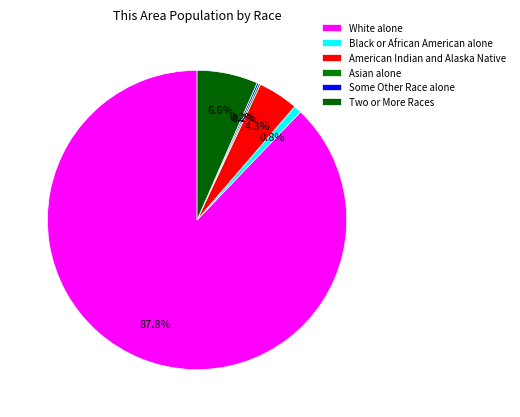

What percentage is the American Indian and Alaska Native slice, to the nearest percent?

4%